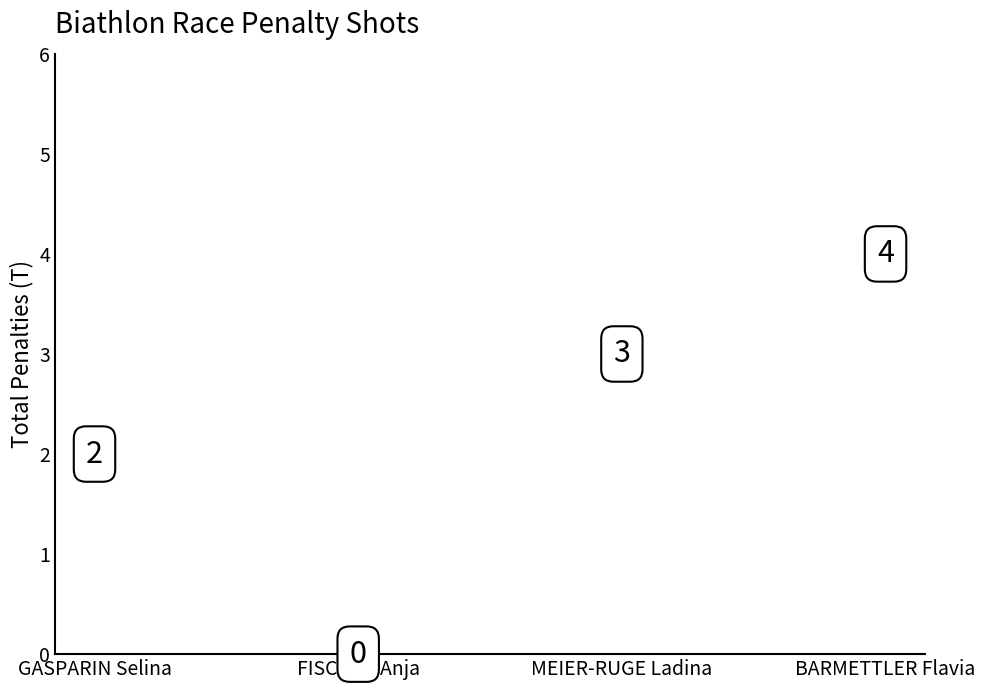

What is the range of Y values (max minus min)?

4